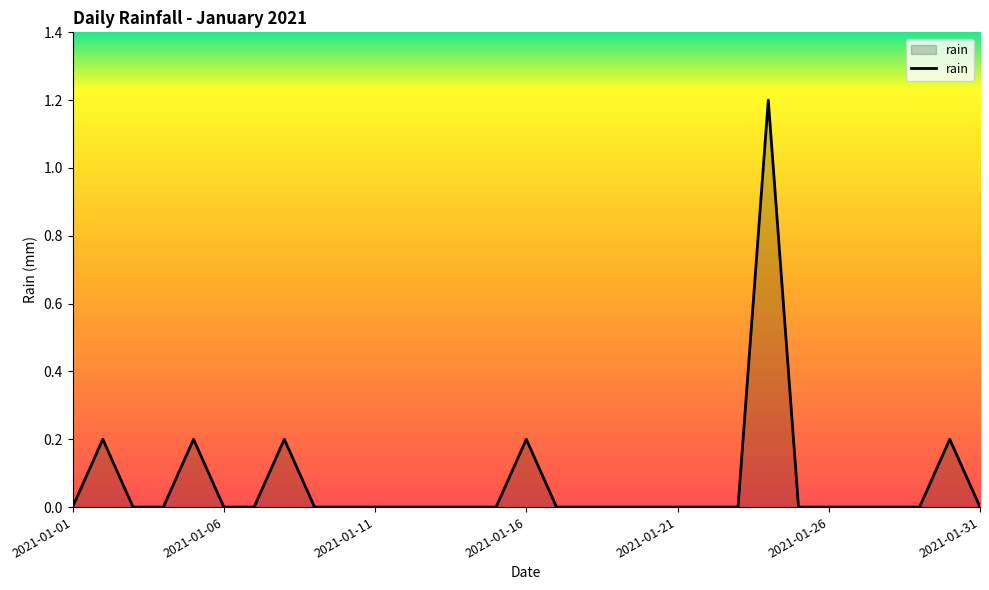

What is the maximum value shown in the chart?

1.2